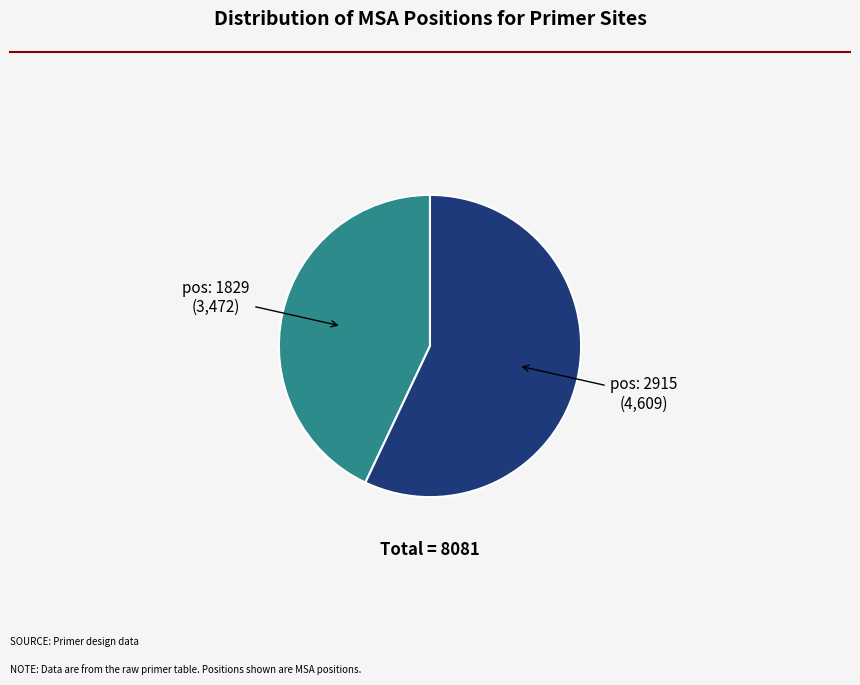

Rank the categories by value from highest to lowest.

pos: 2915, pos: 1829